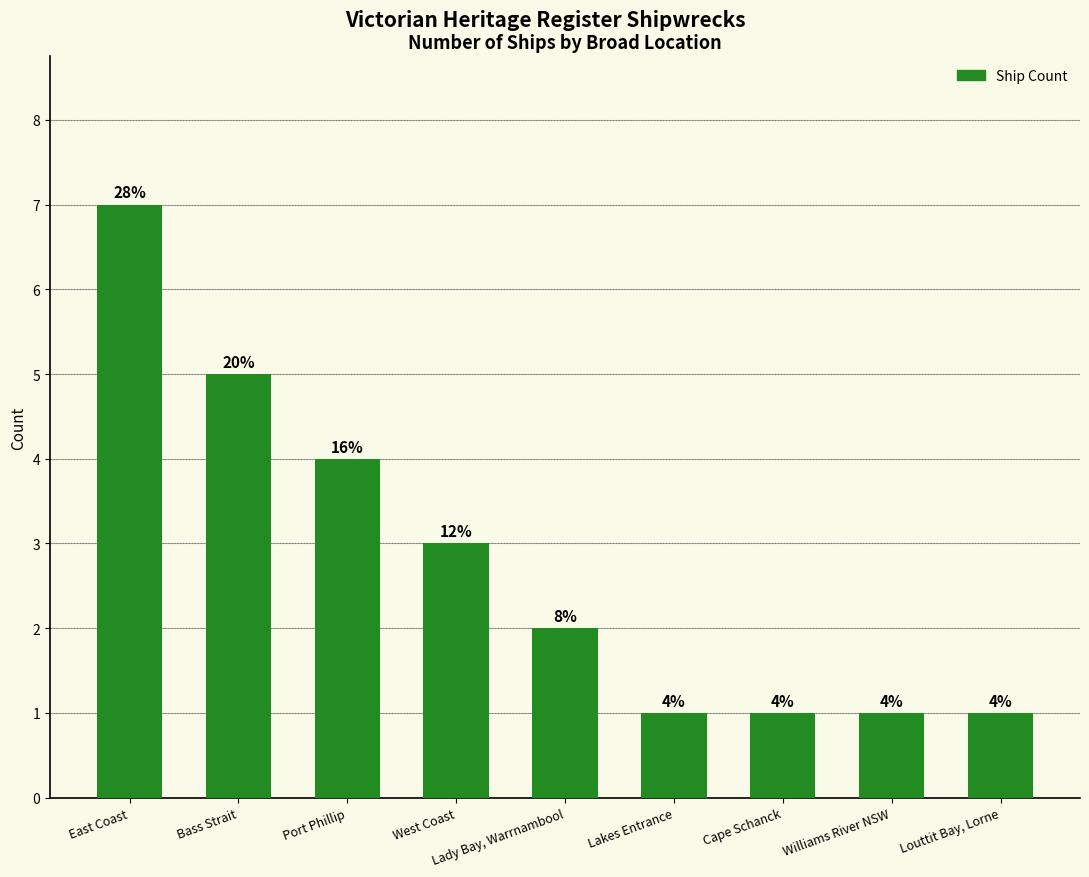

How many bars are there in total?

9